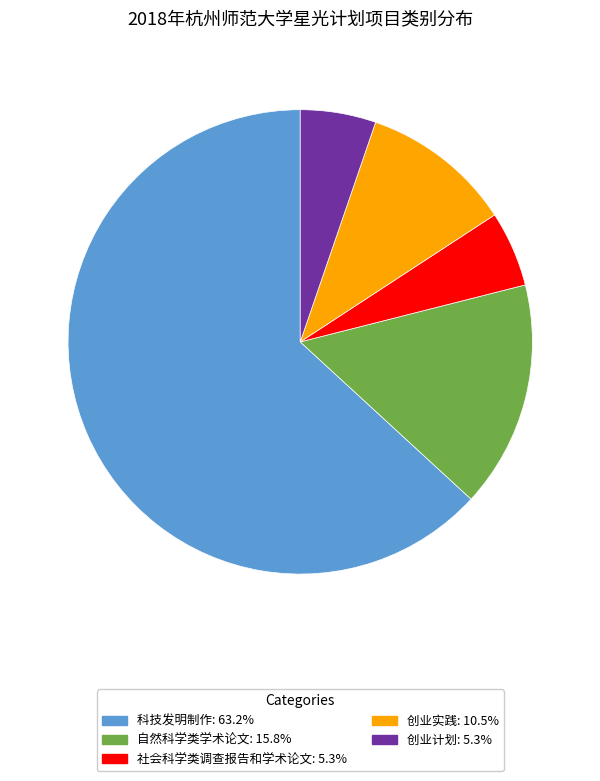

Which has a higher value, 创业计划 or 自然科学类学术论文?

自然科学类学术论文